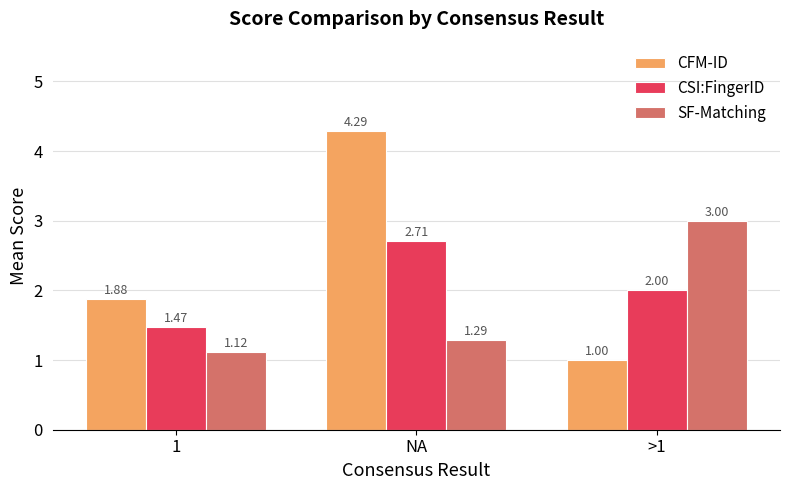

The SF-Matching series shows 1.9 at NA. True or false?

False